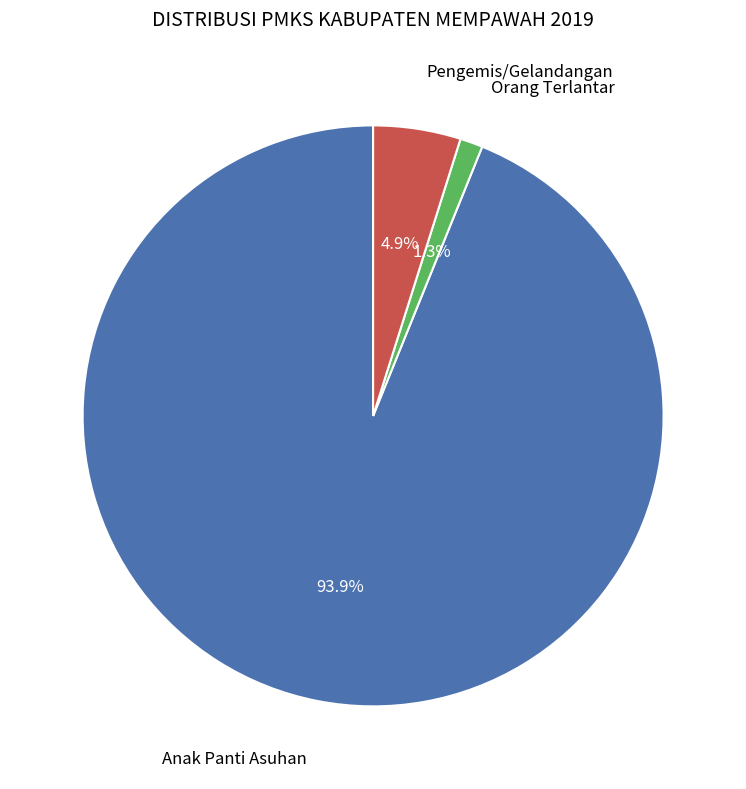

Is there any slice that represents more than half of the pie?

Yes